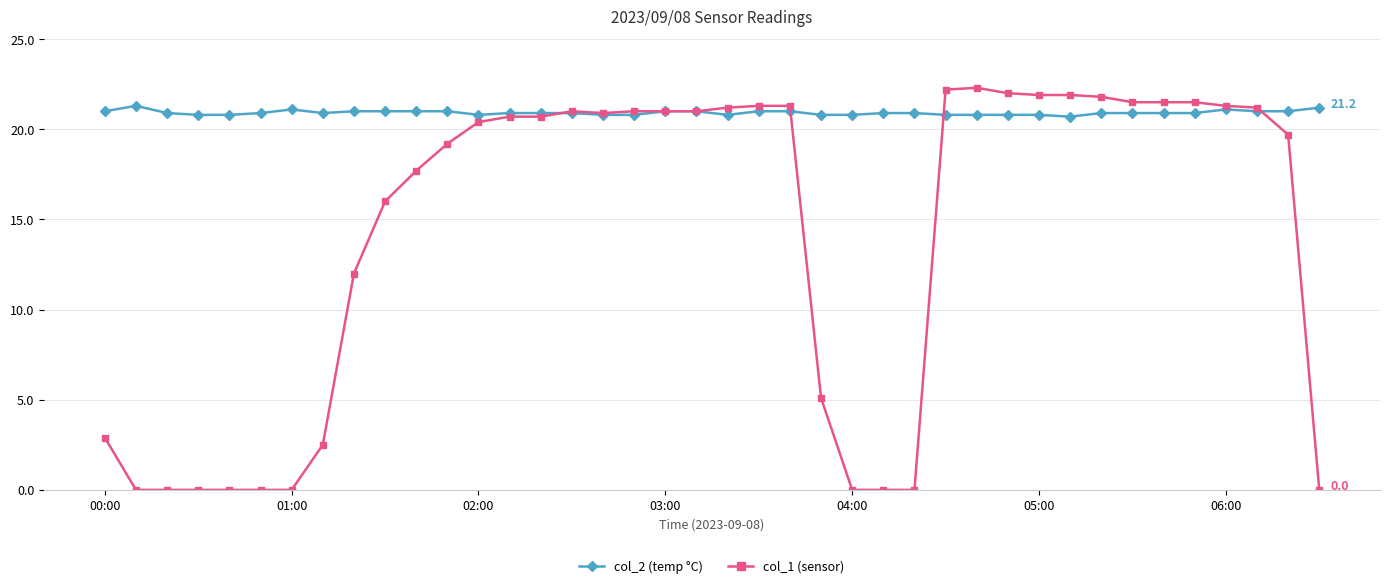

List the series in order of their overall mean, lowest first.

col_1 (sensor), col_2 (temp °C)